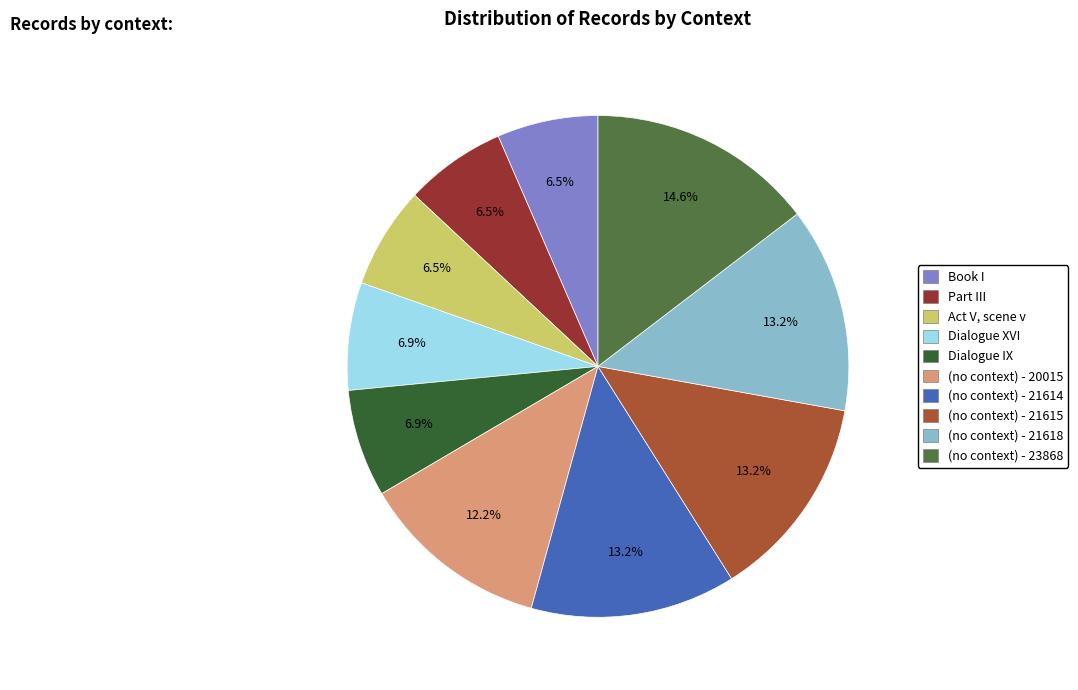

What percentage is the Book I slice, to the nearest percent?

7%